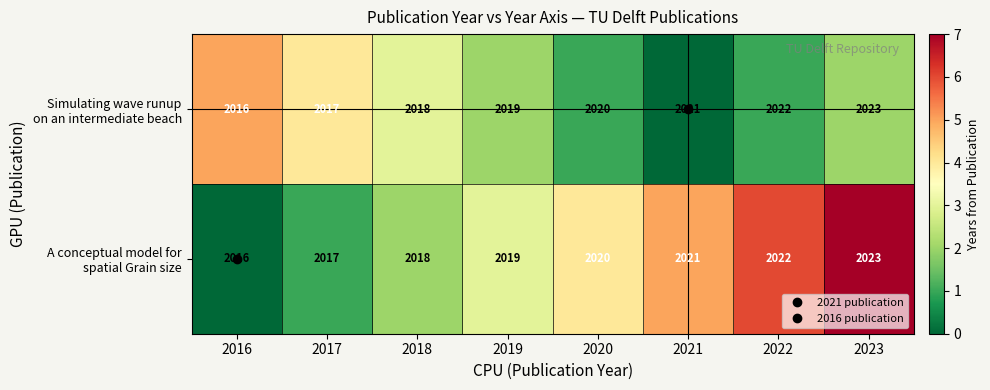

What is the maximum value shown in the chart?

2023